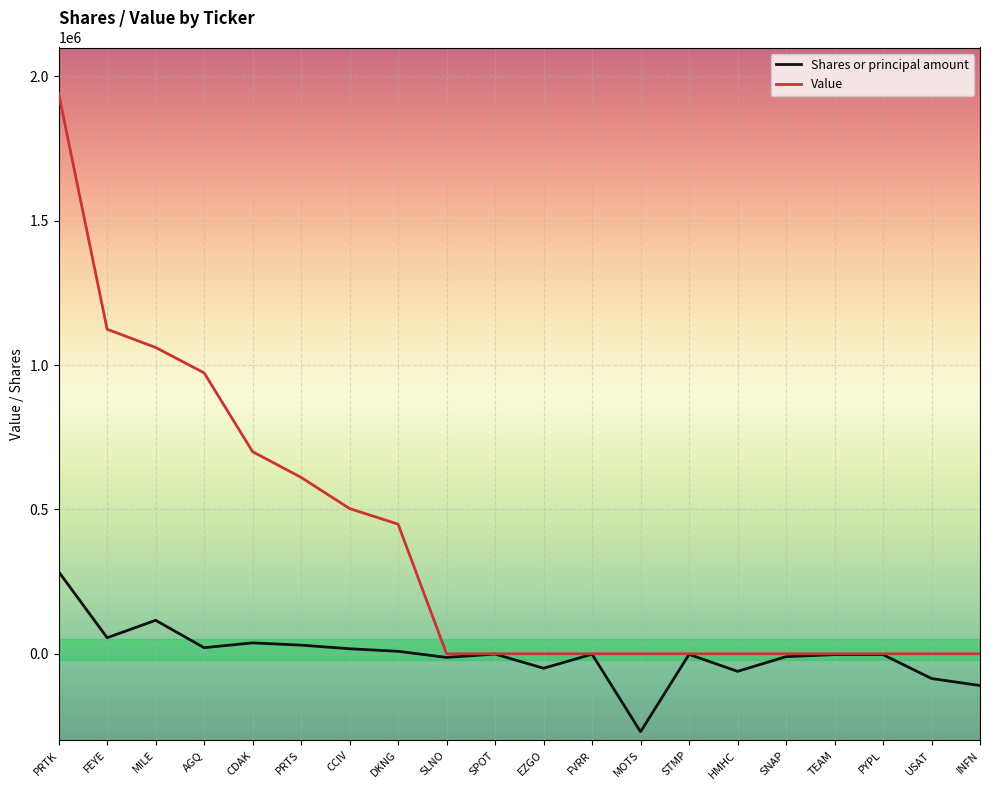

Which series has the largest total across all categories?

Value